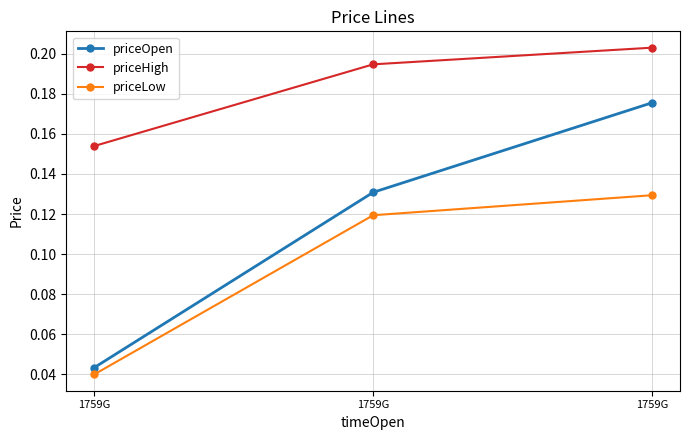

What are all the series names shown in the legend?

priceOpen, priceHigh, priceLow